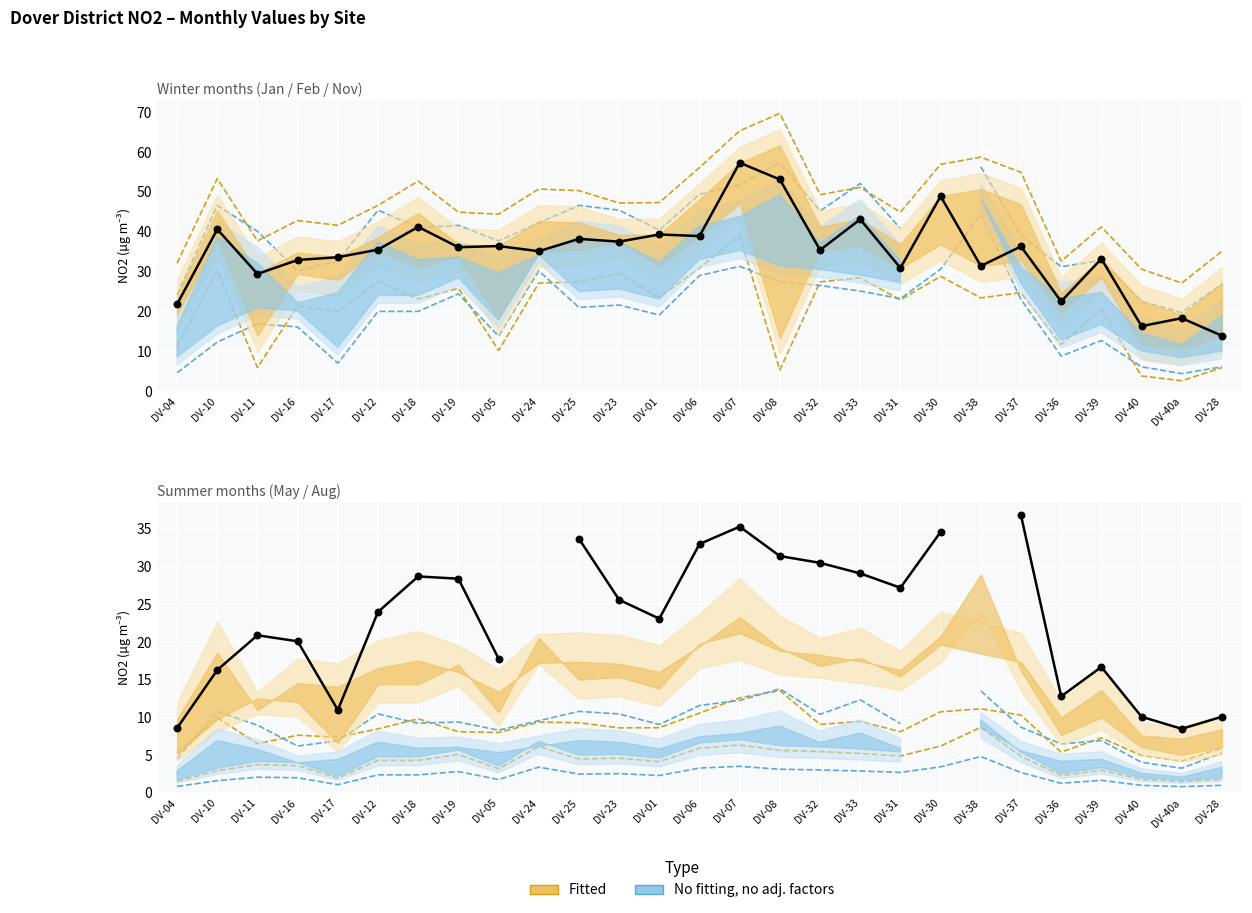

What is the change in value from DV-36 to DV-28?

-8.6